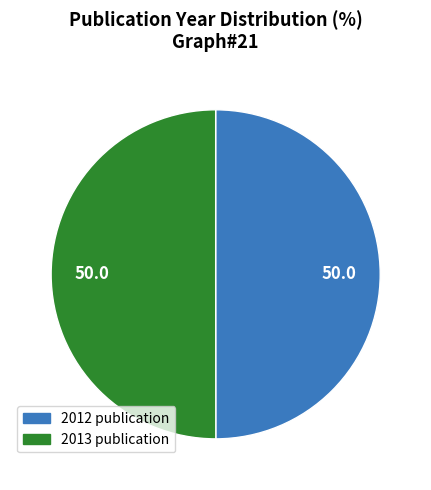

Approximately how many times larger is the value at 2012 publication compared to 2013 publication?

1.0